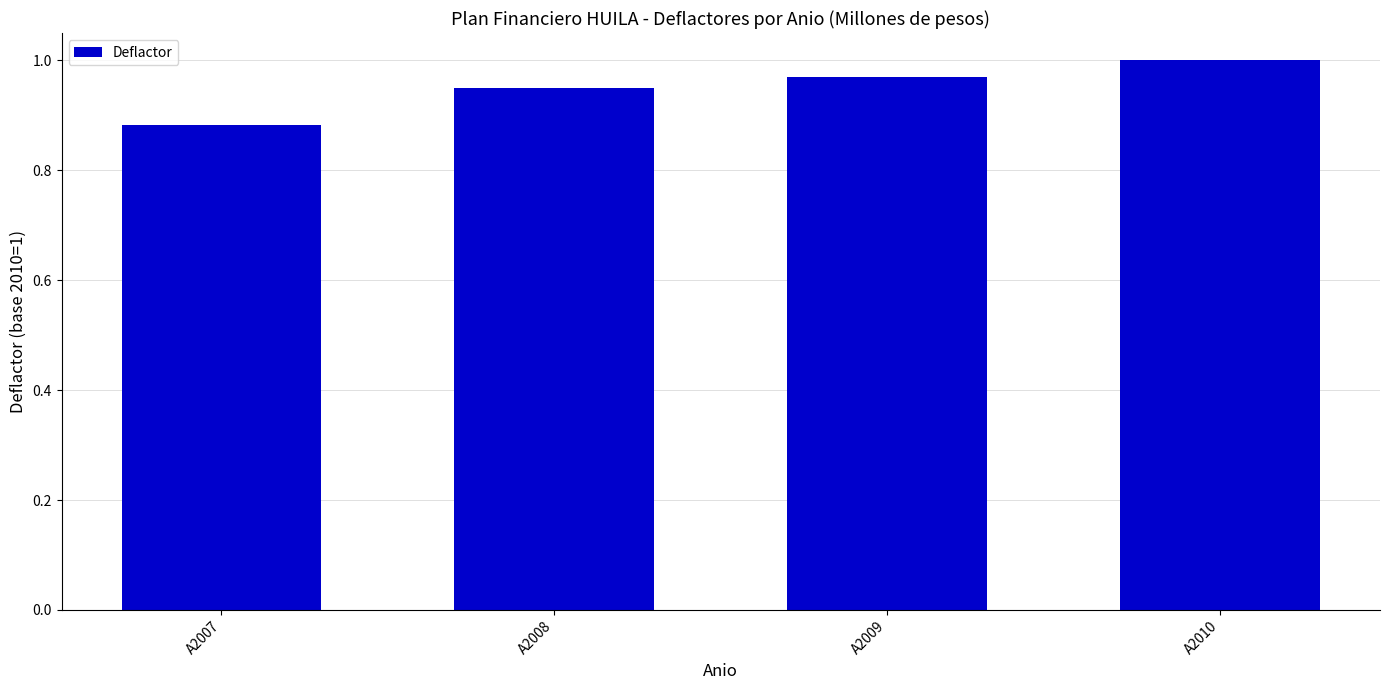

The chart shows a value of 0.3 at A2009. True or false?

False